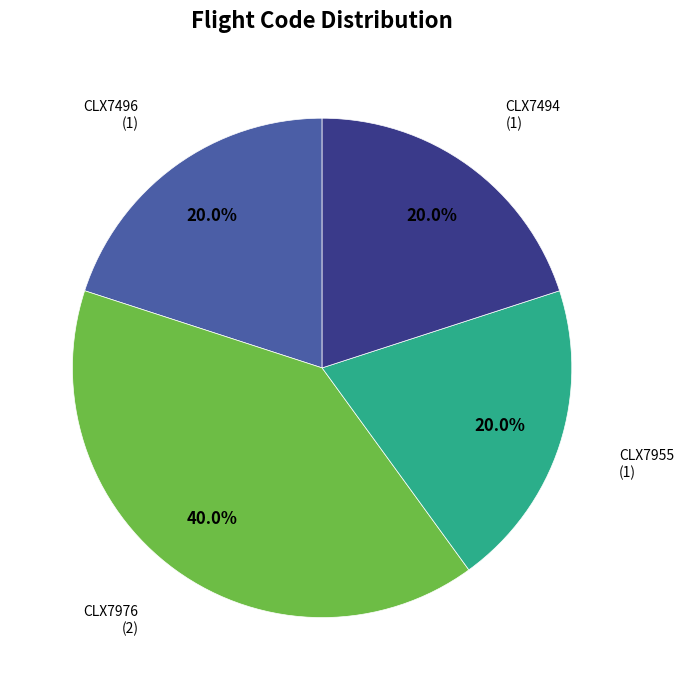

Does any single category account for the majority?

No